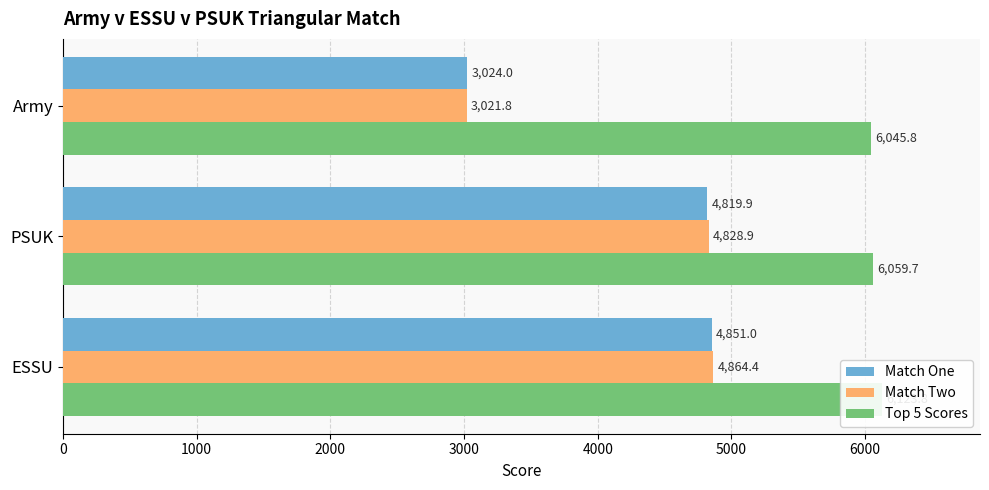

The value of Top 5 Scores at PSUK is 2975.8. True or false?

False